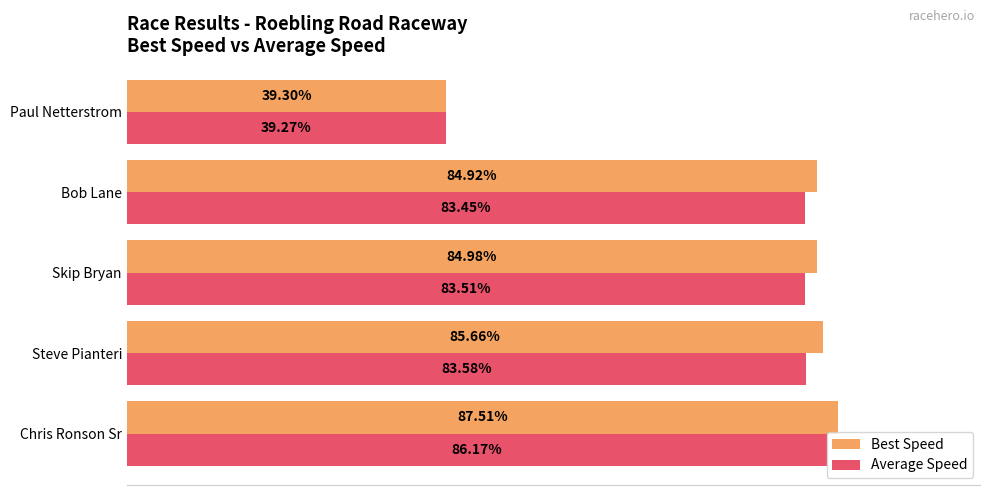

Which series has the largest range (max minus min)?

Best Speed